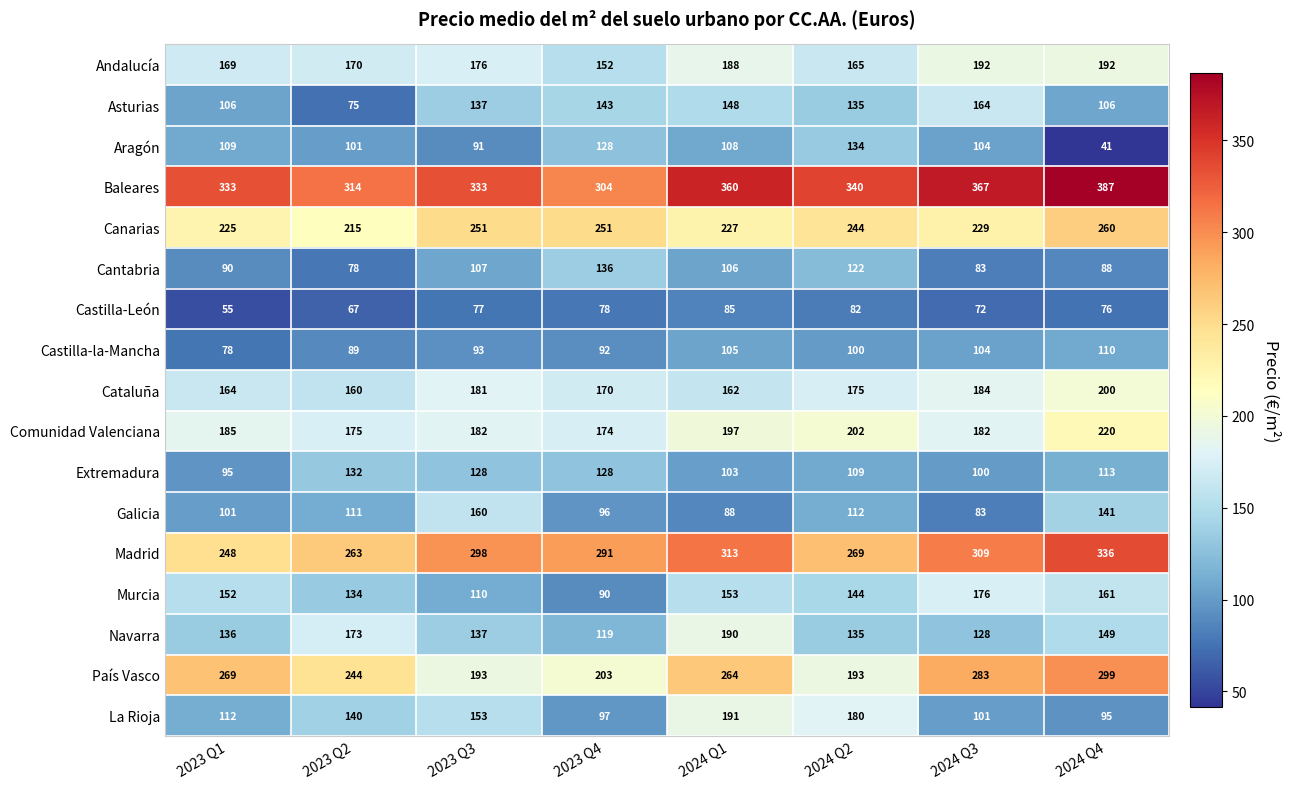

At which label does Aragón reach its minimum?

2024 Q4